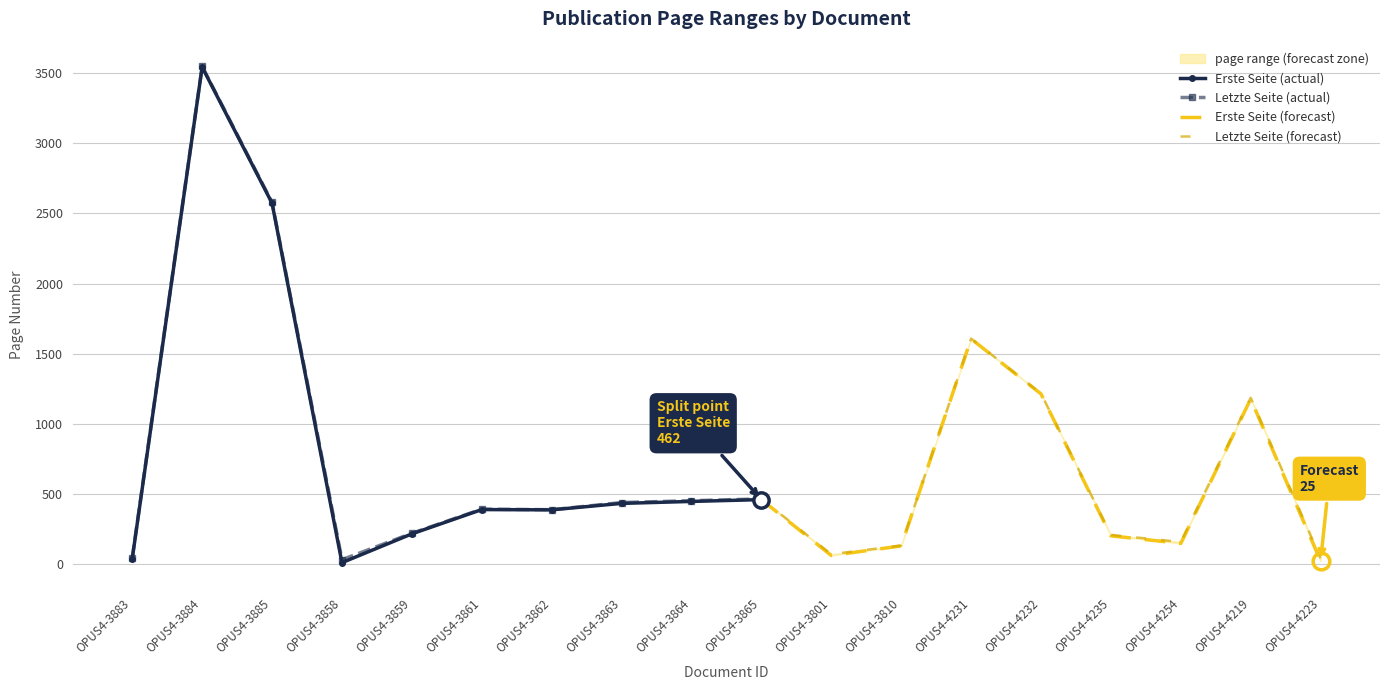

Between which two adjacent categories do Seitenzahl and Erste Seite first intersect?

OPUS4-3885 and OPUS4-3858